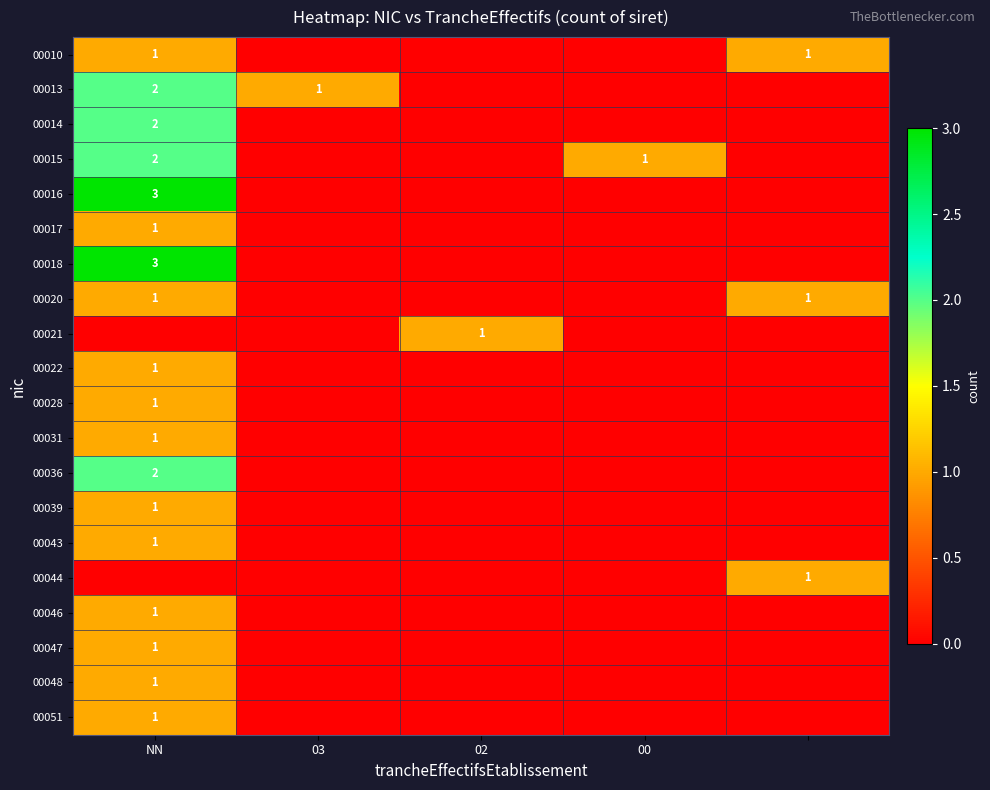

The 00048 series shows 1 at NN. True or false?

True